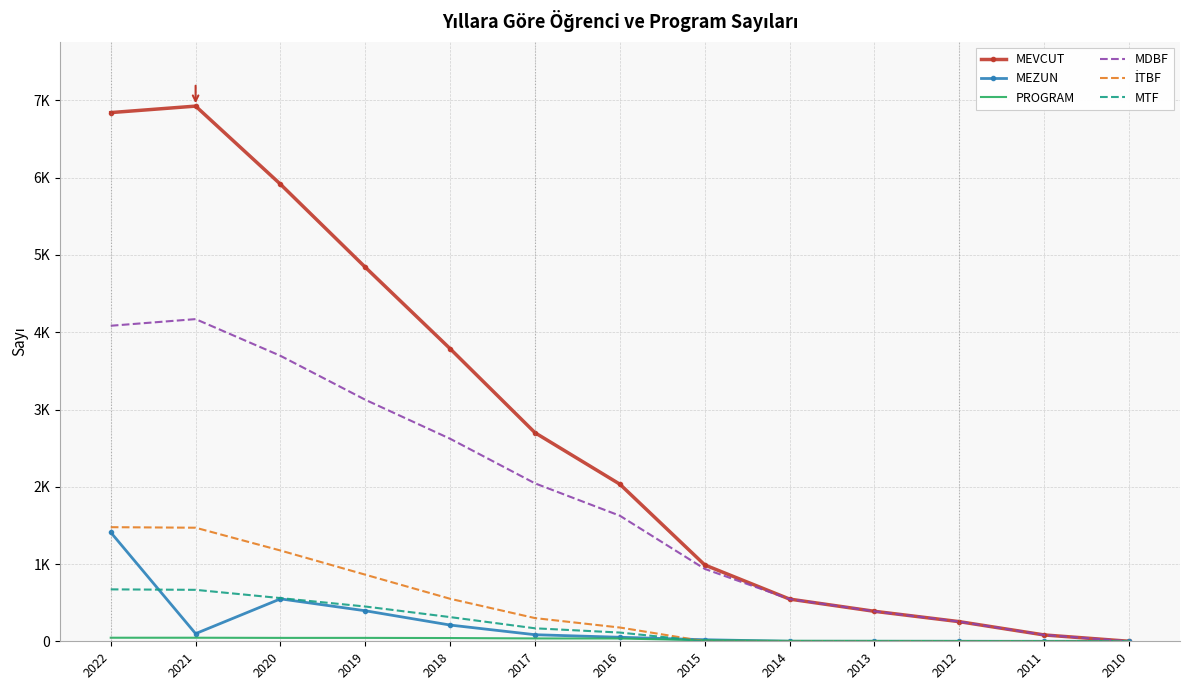

True or false: MEVCUT has a value of 6843 at 2022.

True